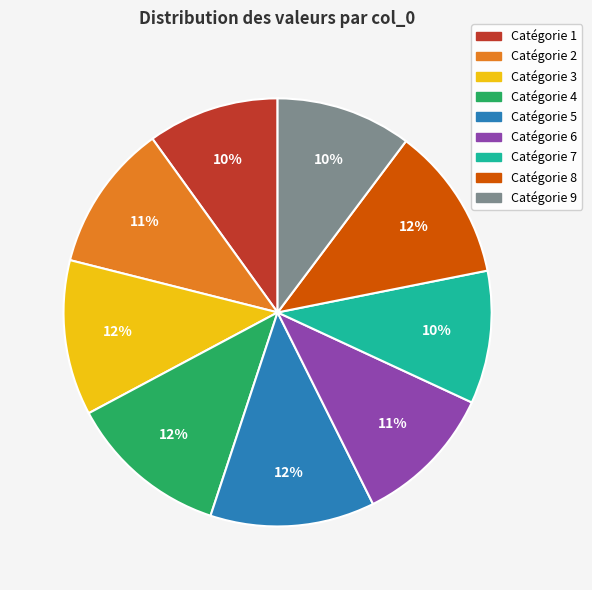

To the nearest percent, what is the average slice percentage?

11%